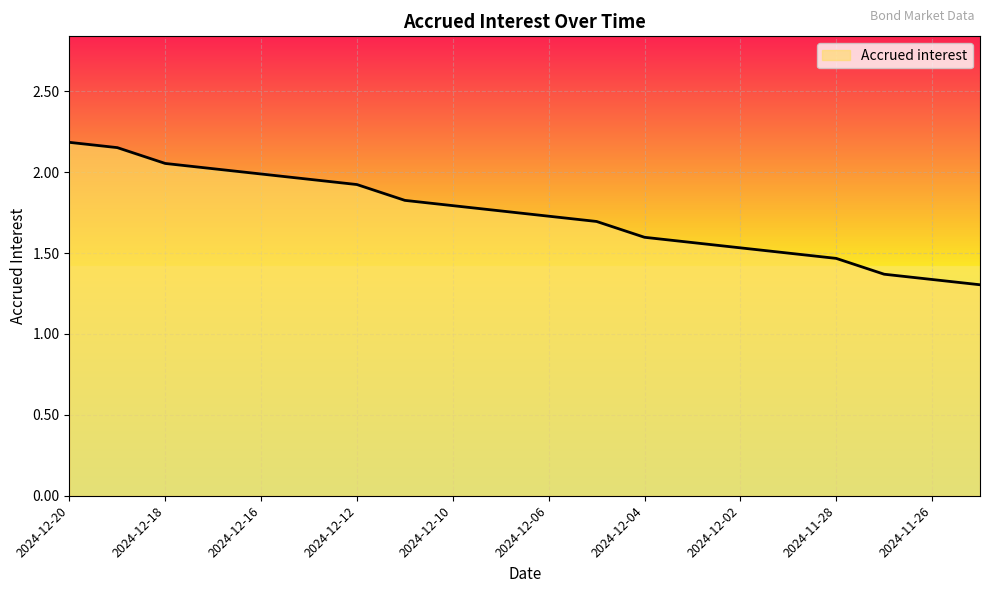

How many lines are shown in the chart?

1